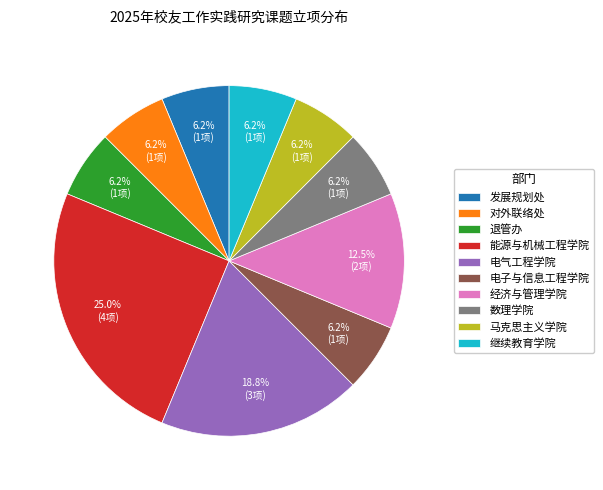

Which slice is the largest?

能源与机械工程学院